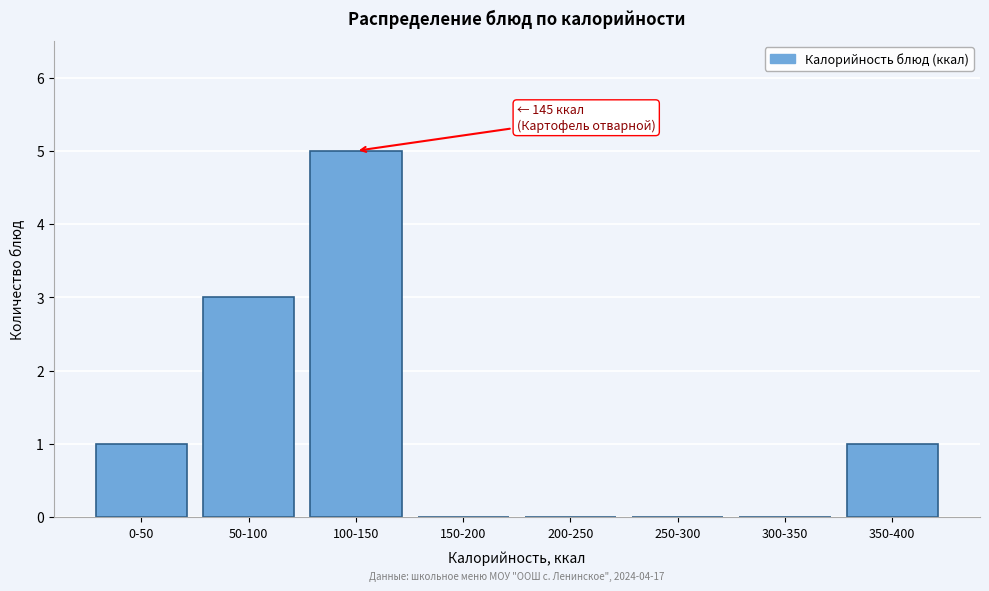

Reading left to right, list all the values displayed in this chart.

0-50=1	50-100=3	100-150=5	150-200=0	200-250=0	250-300=0	300-350=0	350-400=1